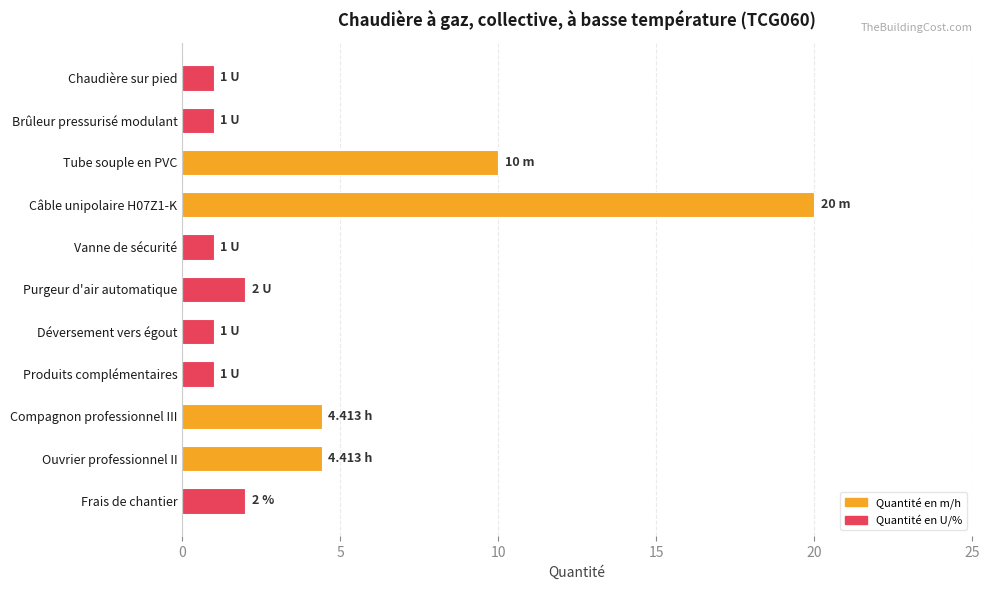

What is the sum of all values?

47.8